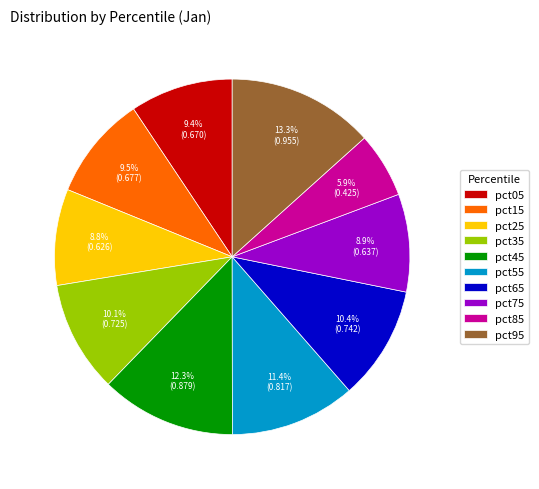

Does any single category account for the majority?

No